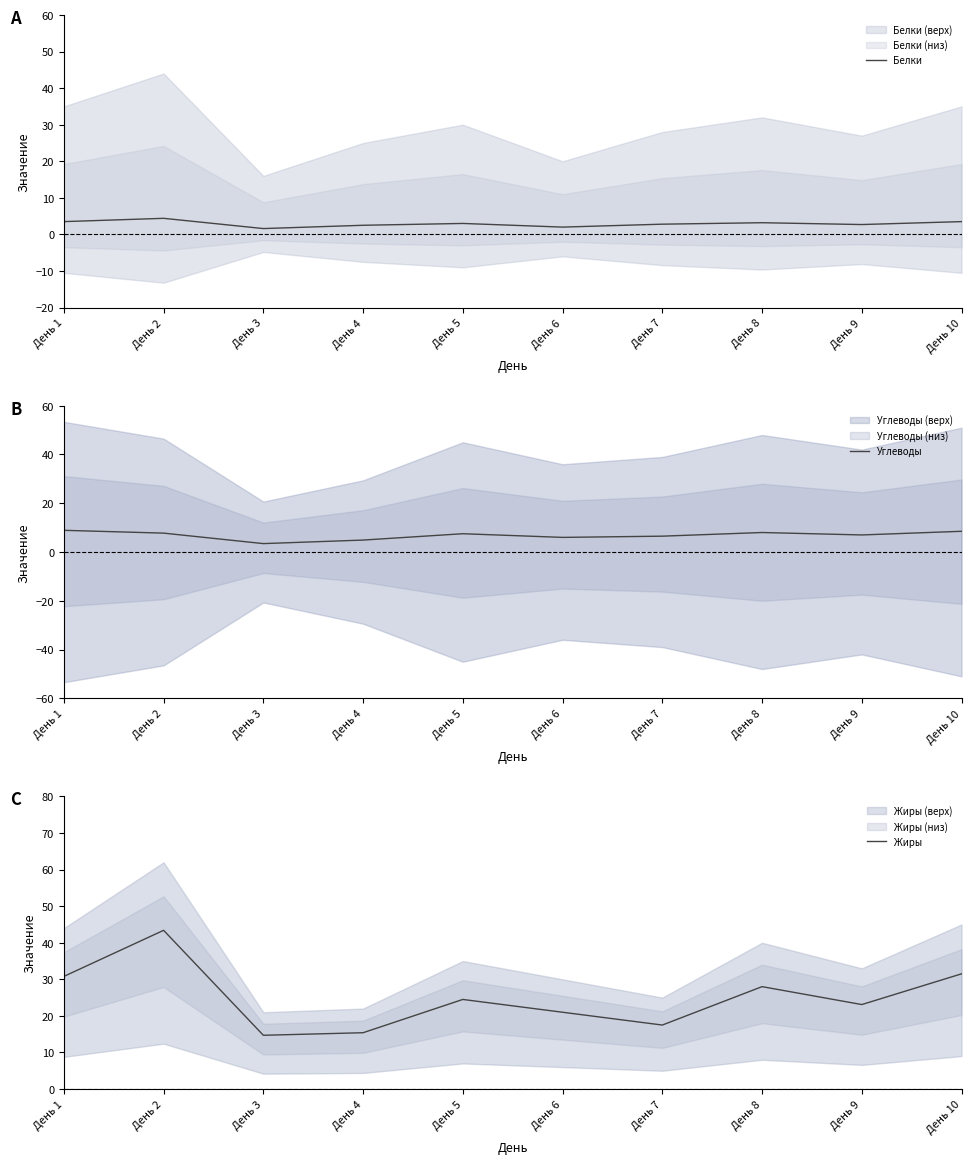

Rank the series at День 9 from highest to lowest value.

Жиры, Углеводы, Белки